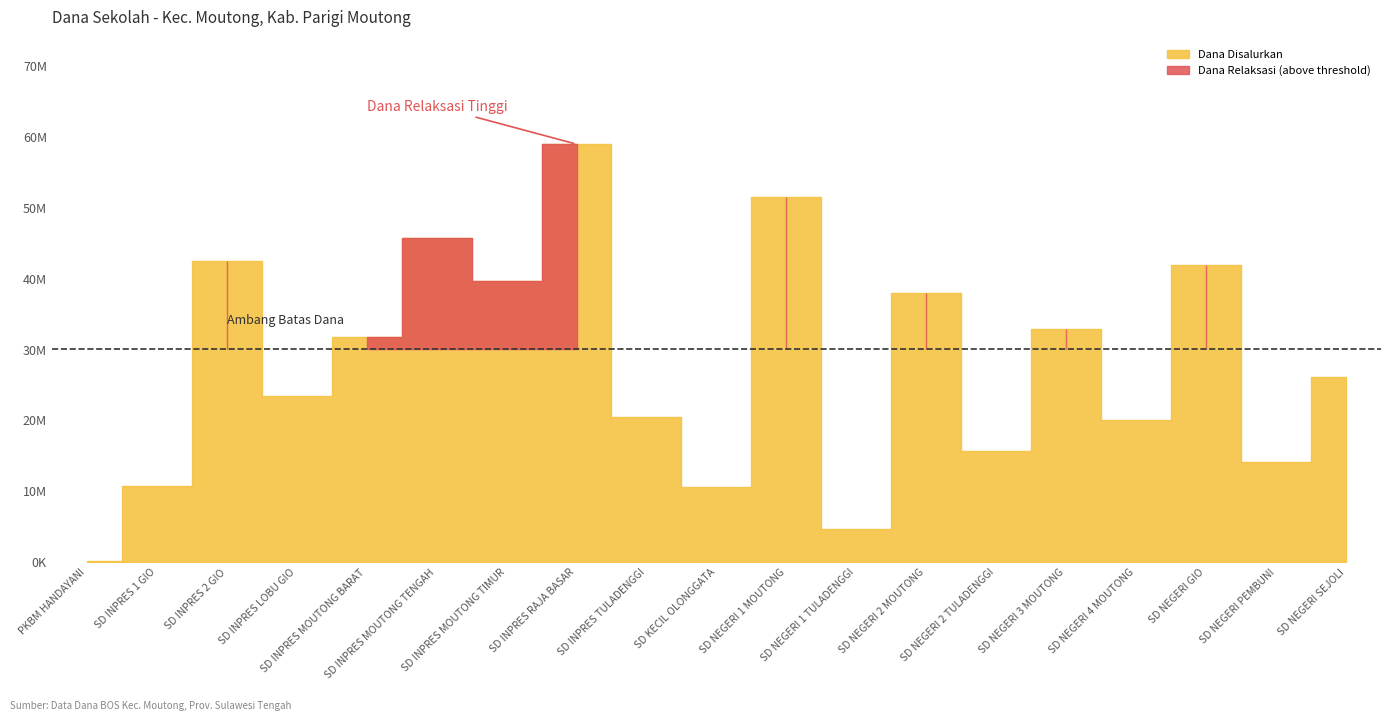

Which category has the highest value across all series?

SD INPRES RAJA BASAR